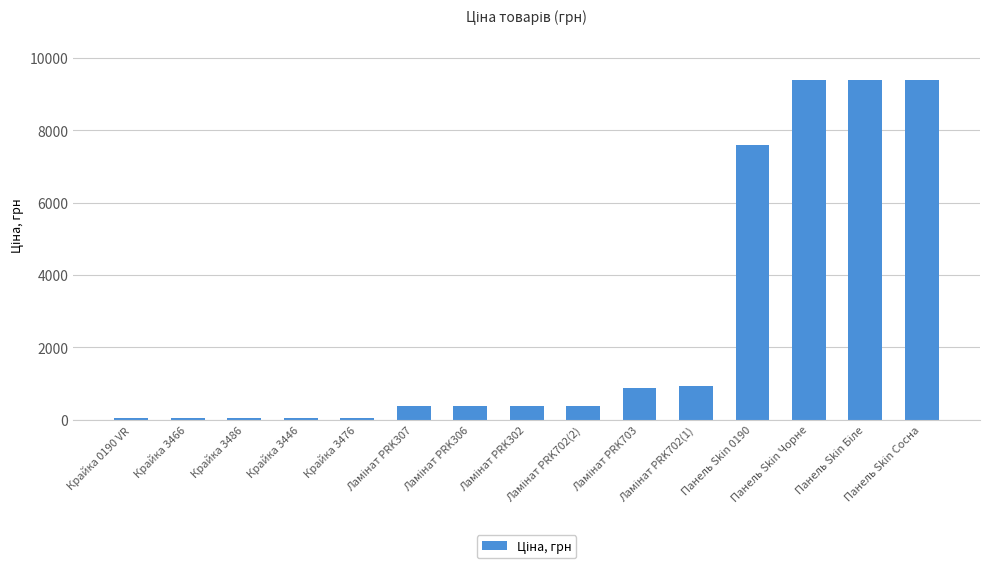

What is the sum of all values?

39212.6